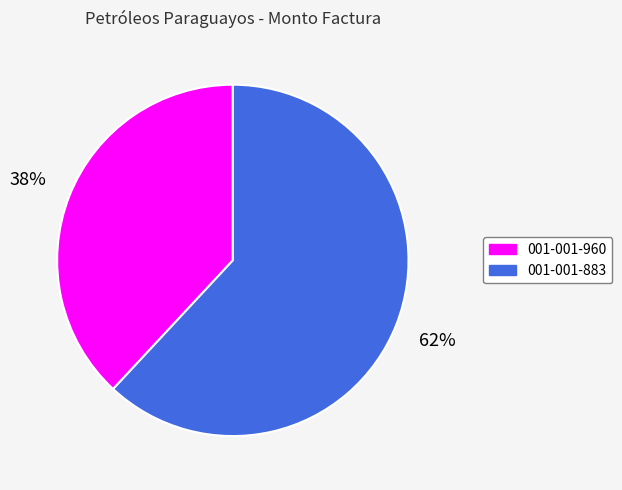

Is 001-001-883 the majority of the pie?

Yes